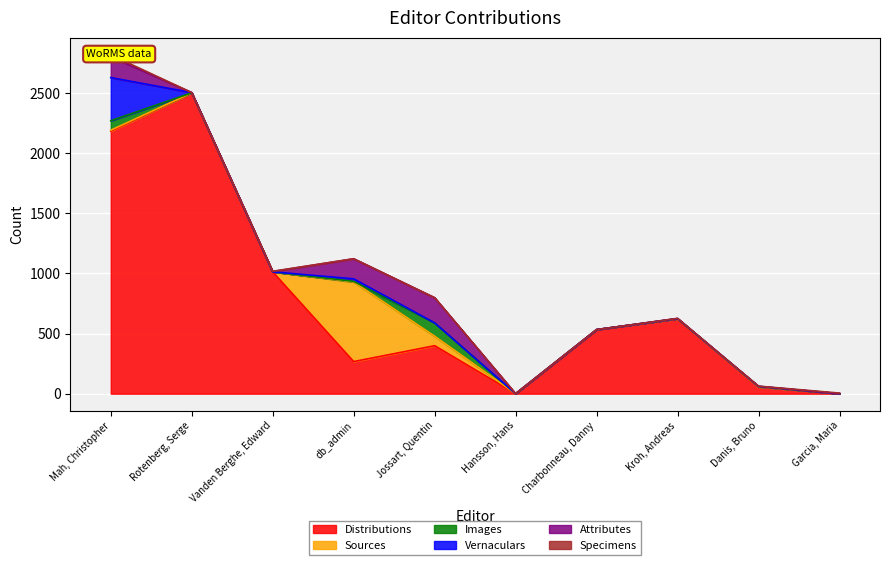

Is the value of Attributes at Kroh, Andreas greater than the value of Vernaculars at Mah, Christopher?

No